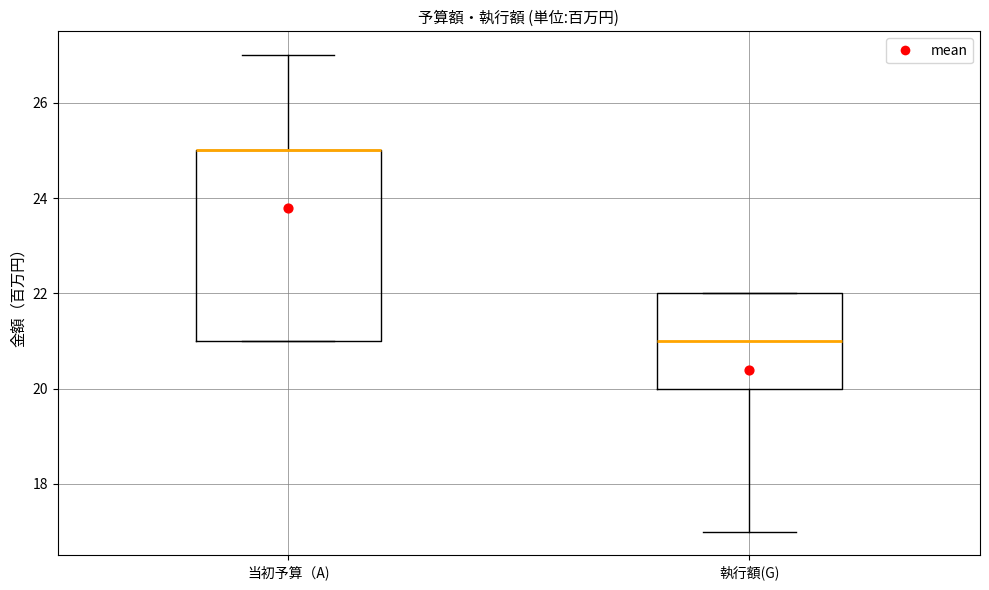

Reading left to right, transcribe this box plot: for each box, give where its median line is, the range the box spans, and where its two whiskers end, as read against the y-axis. The values are not printed on the chart, so give them approximately, as read against the axis.

当初予算（A): median 25 (drawn on the box's upper edge), box 21 to 25, whiskers 21 to 27
執行額(G): median 21, box 20 to 22, whiskers 17 to 22